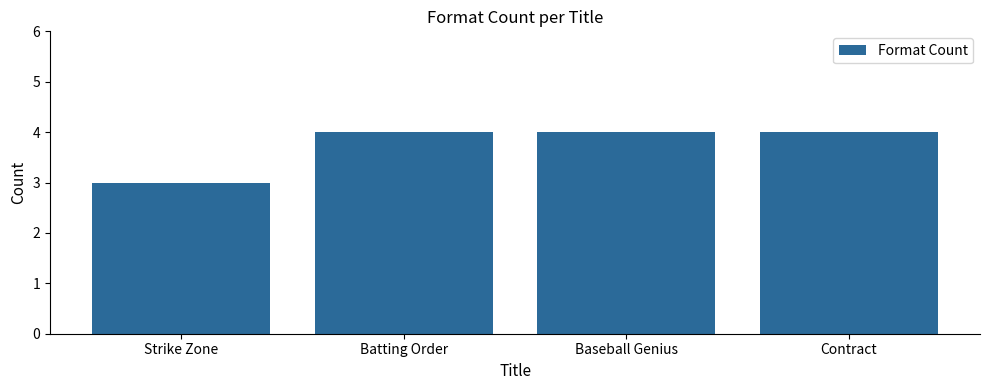

Are the bars horizontal?

No